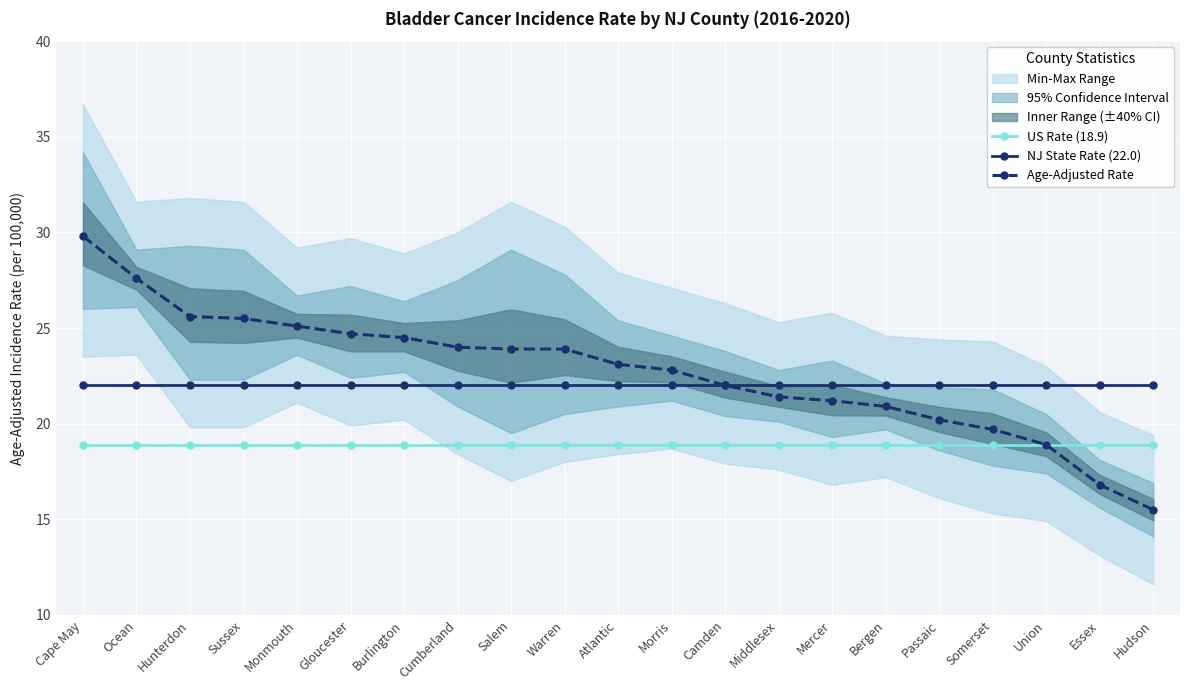

Reading left to right, what are all the values shown in this chart?

US Rate (18.9): Cape May=18.9	Ocean=18.9	Hunterdon=18.9	Sussex=18.9	Monmouth=18.9	Gloucester=18.9	Burlington=18.9	Cumberland=18.9	Salem=18.9	Warren=18.9	Atlantic=18.9	Morris=18.9	Camden=18.9	Middlesex=18.9	Mercer=18.9	Bergen=18.9	Passaic=18.9	Somerset=18.9	Union=18.9	Essex=18.9	Hudson=18.9
NJ State Rate (22.0): Cape May=22.0	Ocean=22.0	Hunterdon=22.0	Sussex=22.0	Monmouth=22.0	Gloucester=22.0	Burlington=22.0	Cumberland=22.0	Salem=22.0	Warren=22.0	Atlantic=22.0	Morris=22.0	Camden=22.0	Middlesex=22.0	Mercer=22.0	Bergen=22.0	Passaic=22.0	Somerset=22.0	Union=22.0	Essex=22.0	Hudson=22.0
Age-Adjusted Rate: Cape May=29.8	Ocean=27.6	Hunterdon=25.6	Sussex=25.5	Monmouth=25.1	Gloucester=24.7	Burlington=24.5	Cumberland=24.0	Salem=23.9	Warren=23.9	Atlantic=23.1	Morris=22.8	Camden=22.0	Middlesex=21.4	Mercer=21.2	Bergen=20.9	Passaic=20.2	Somerset=19.7	Union=18.9	Essex=16.8	Hudson=15.5